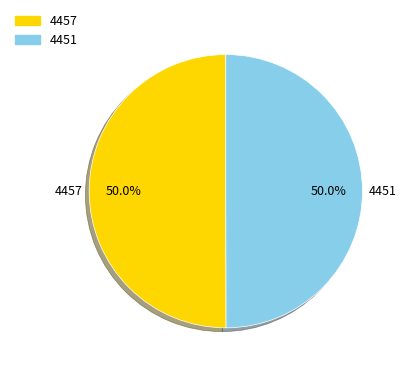

How many slices are in this pie chart?

2